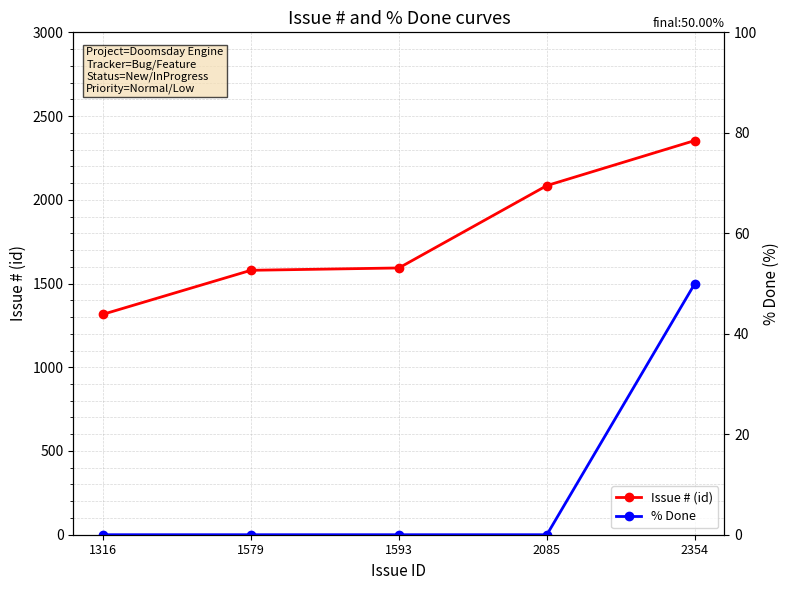

At which label is % Done closest to 25?

1316